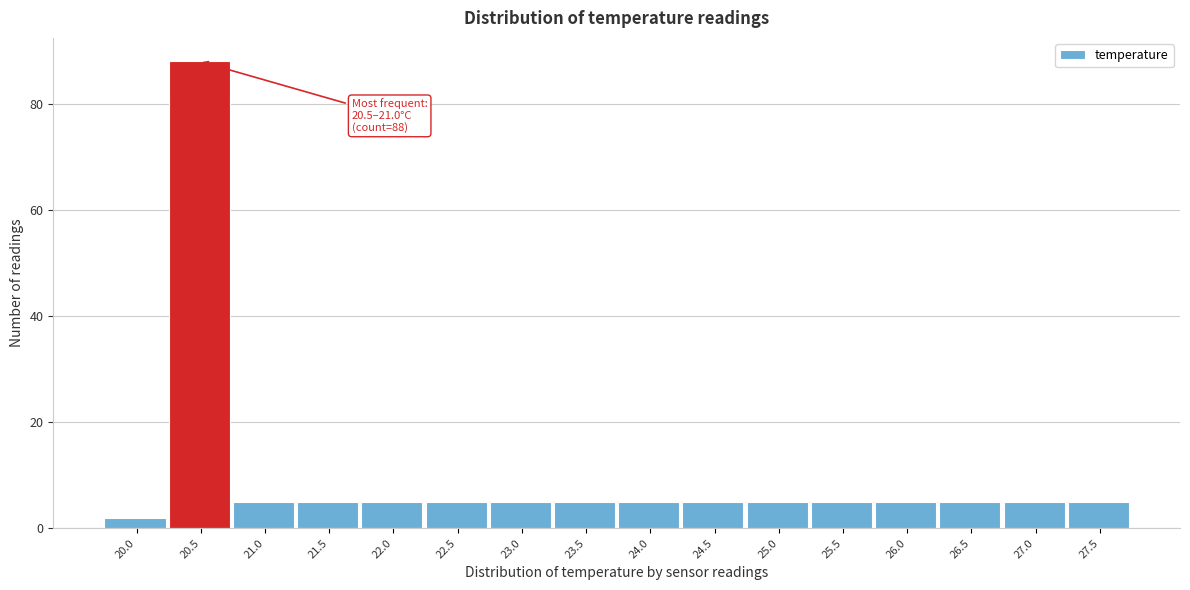

Reading left to right, transcribe all the data shown in this chart.

2	88	5	5	5	5	5	5	5	5	5	5	5	5	5	5